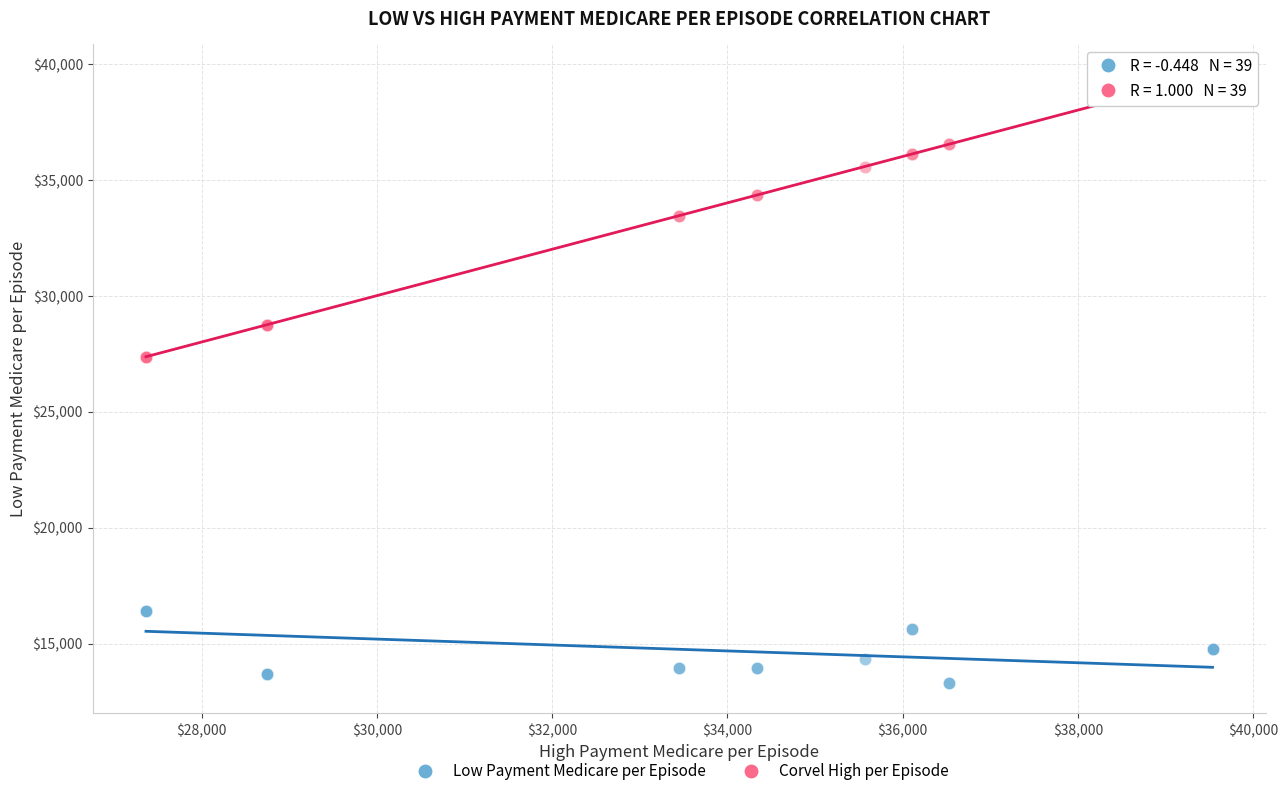

Which series contains the highest Y value?

Corvel High per Episode